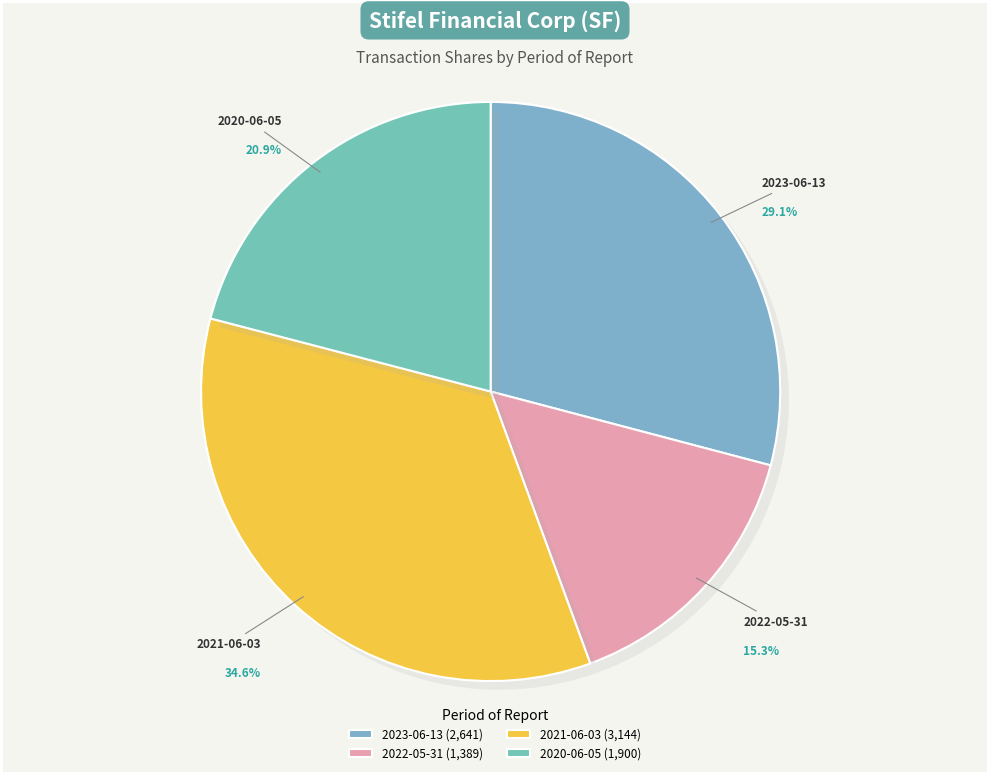

To the nearest percent, what is the difference between the 2023-06-13 and 2021-06-03 slice percentages?

6%